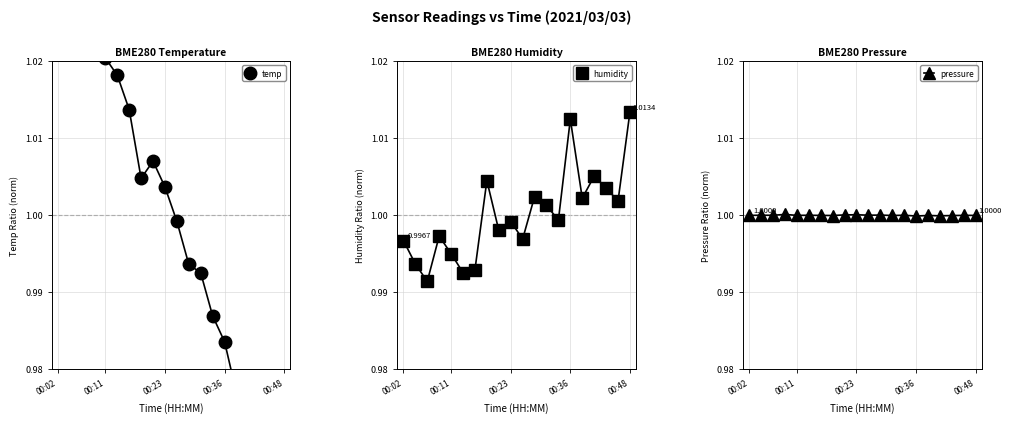

At which category is the sum across all series the highest?

00:02